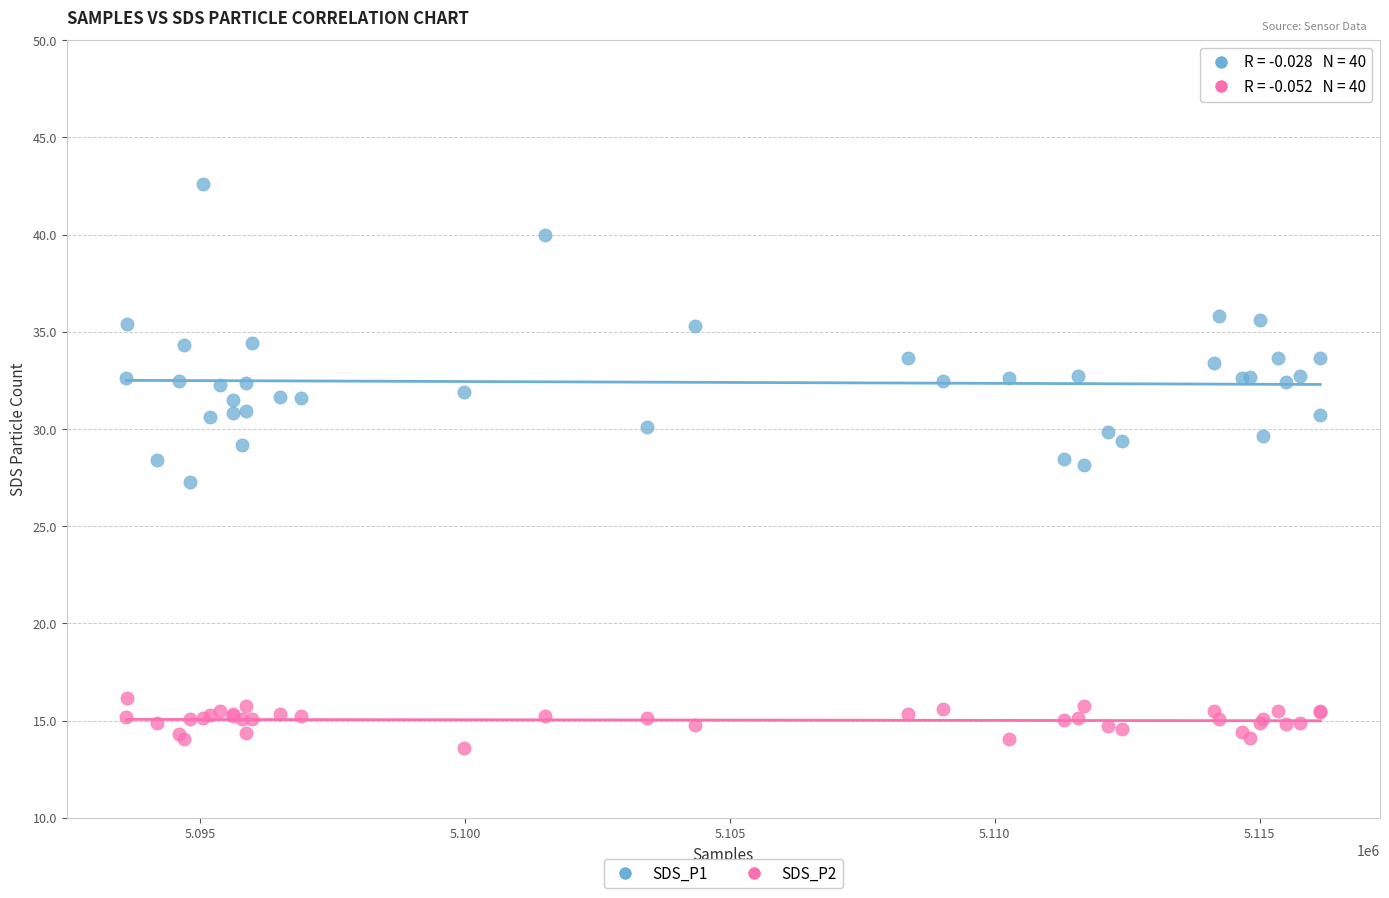

Which series contains the lowest Y value?

SDS_P2